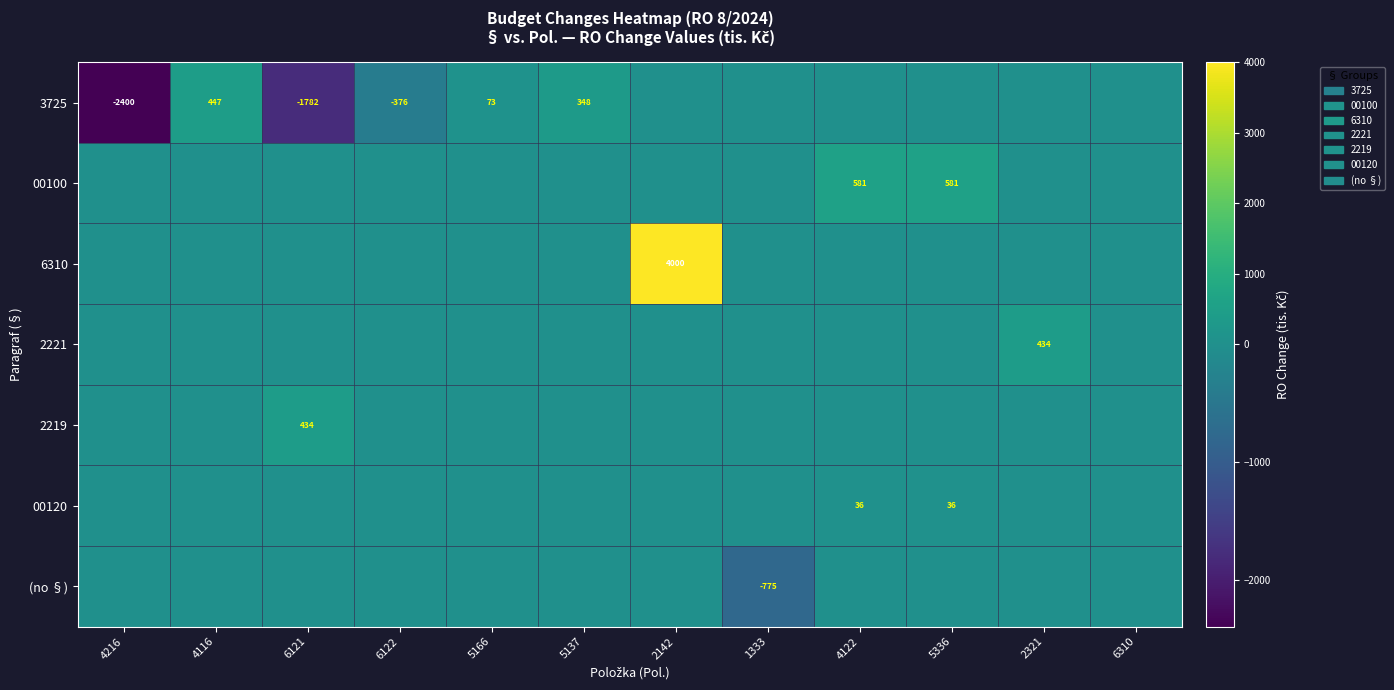

How many series are shown in this chart?

7